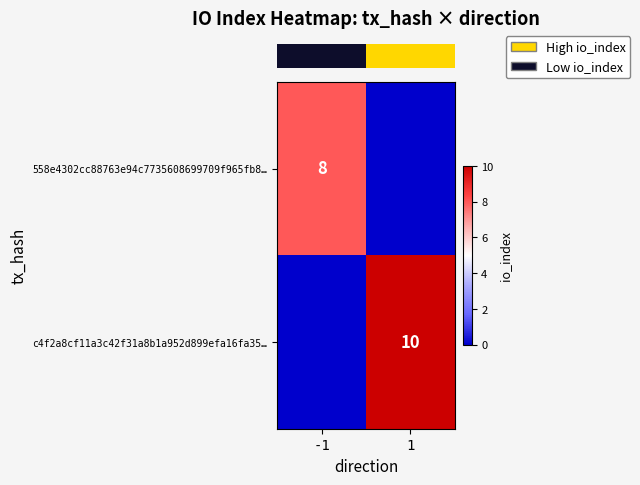

Between -1 and 1, which is larger?

-1